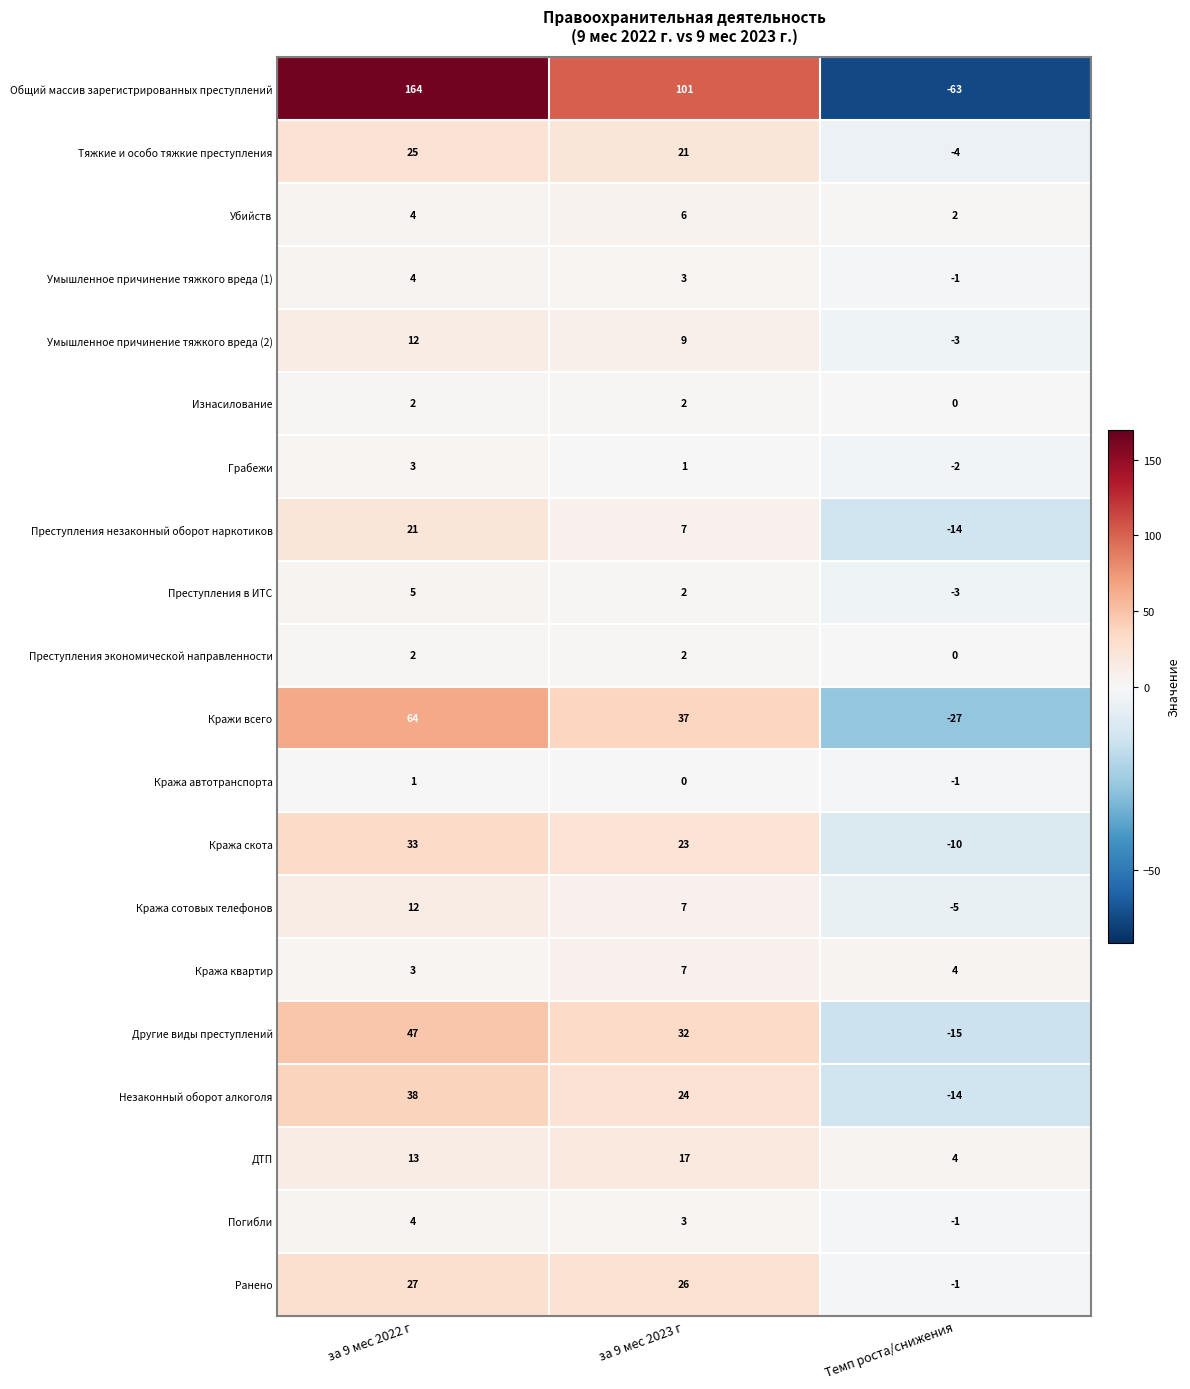

List the labels in order of Незаконный оборот алкоголя value, largest first.

за 9 мес 2022 г, за 9 мес 2023 г, Темп роста/снижения